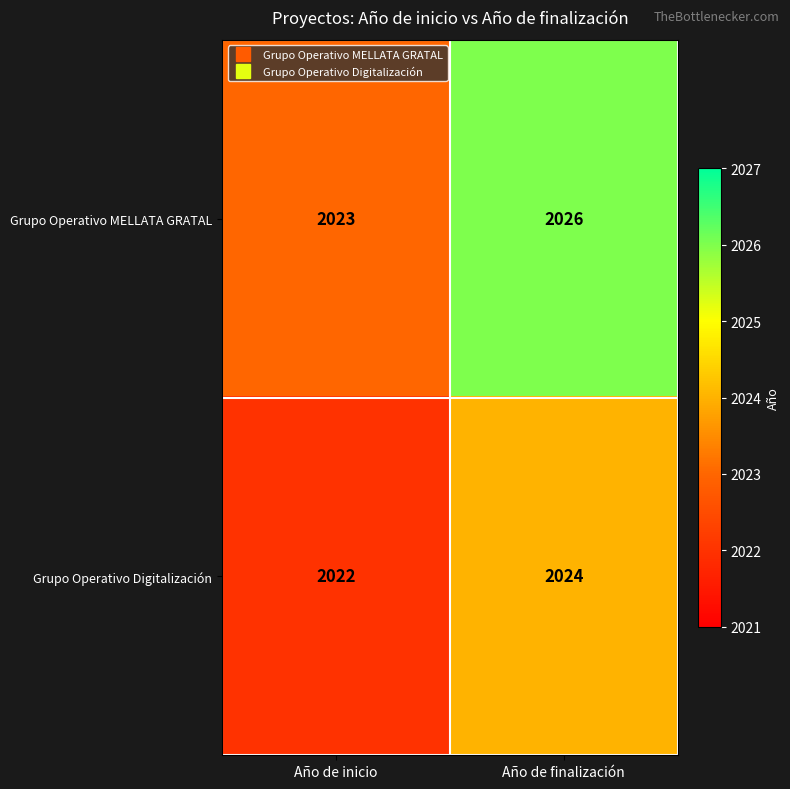

What is the sum of the Grupo Operativo Digitalización values at Año de inicio and Año de finalización?

4046